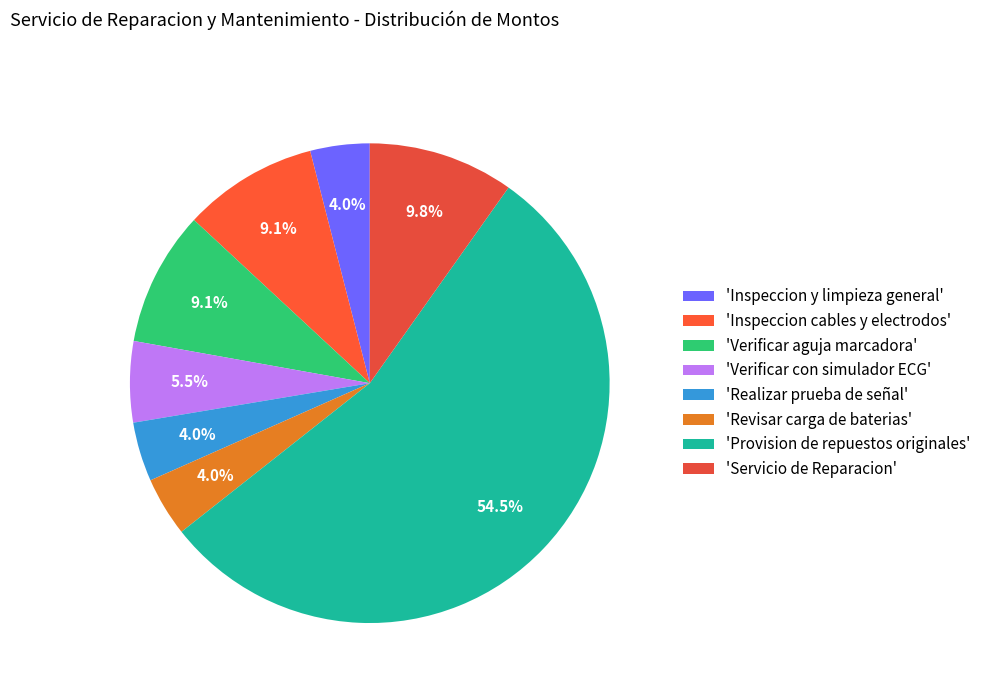

How many segments does this pie chart have?

8